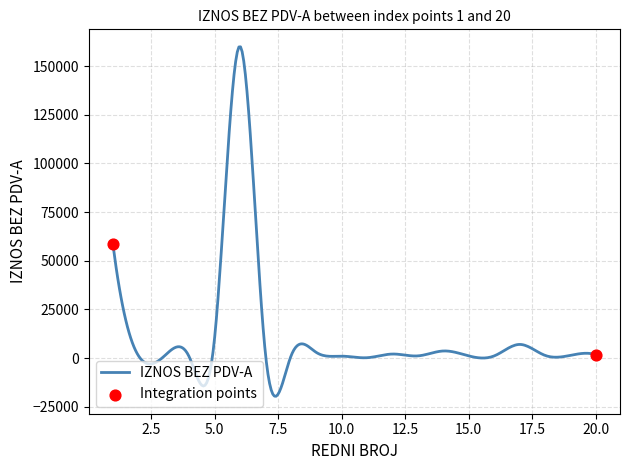

What is the greatest value displayed?

159876.2